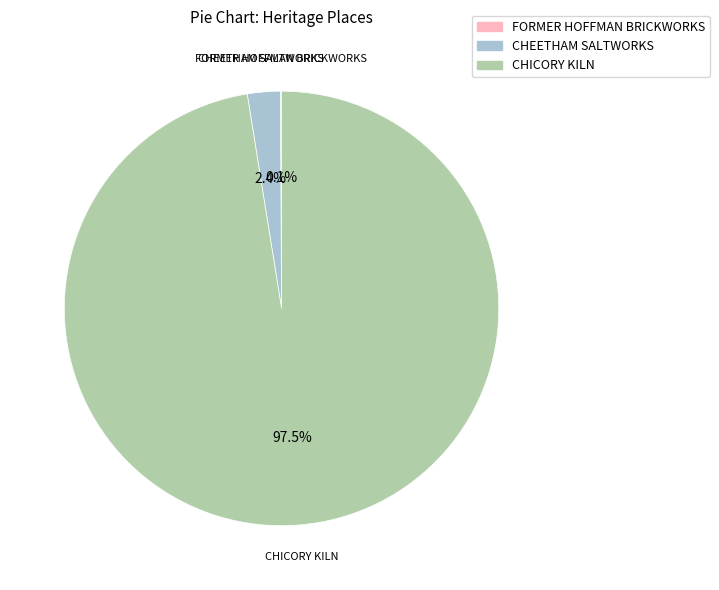

How much of the chart is everything except CHEETHAM SALTWORKS?

97.6%